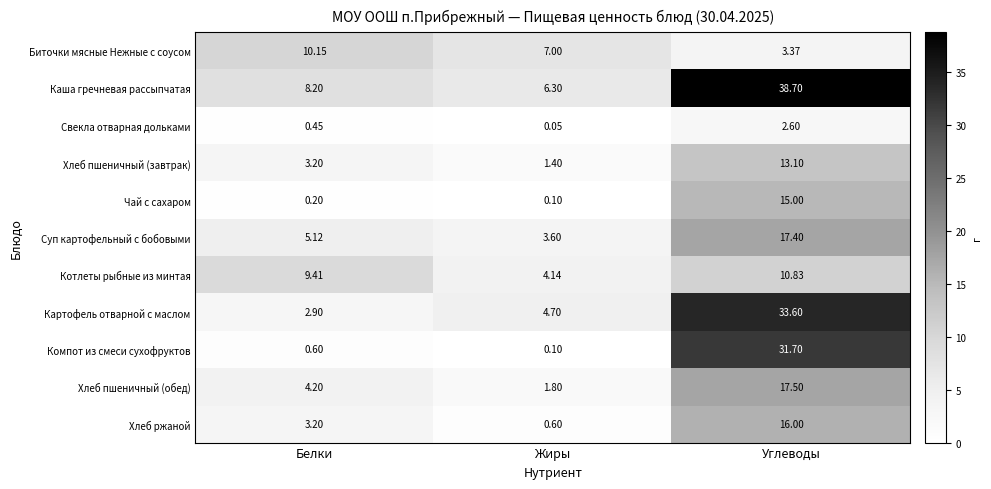

What is the total value across all series at Жиры?

29.8